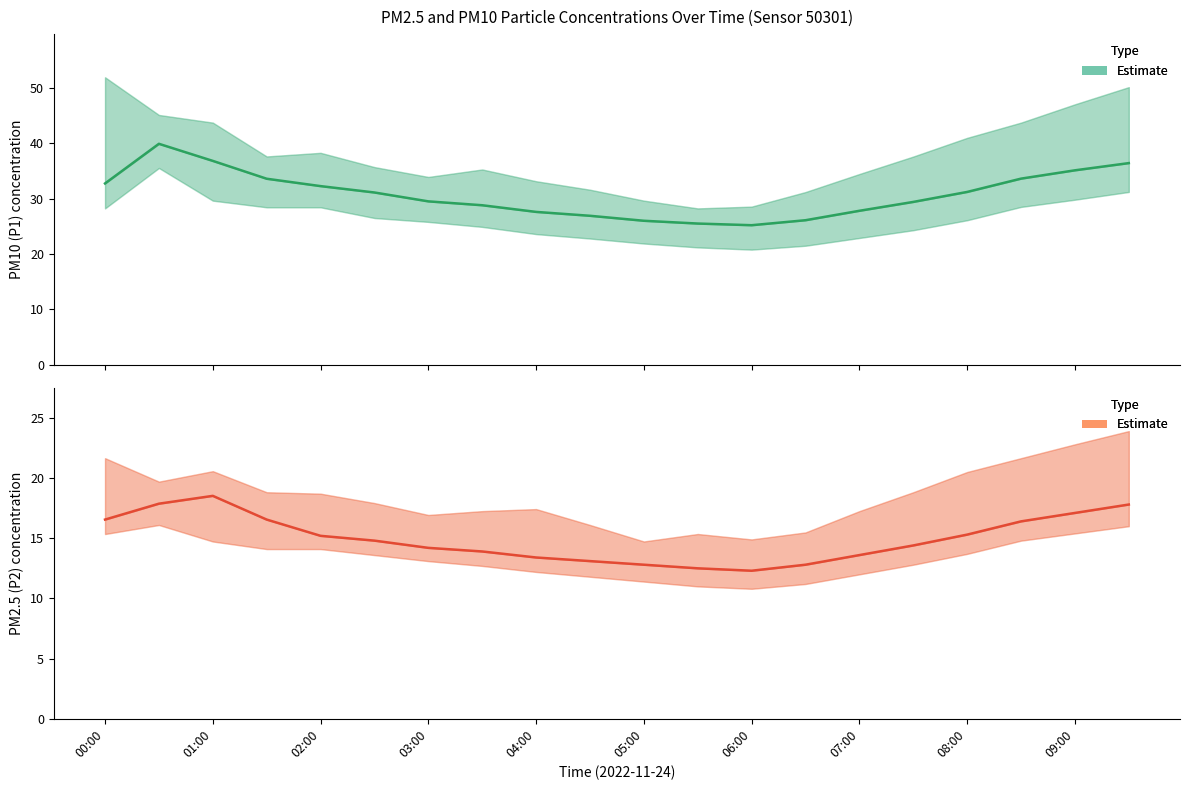

At which category does P1 (PM10) Estimate reach its first local valley?

06:00